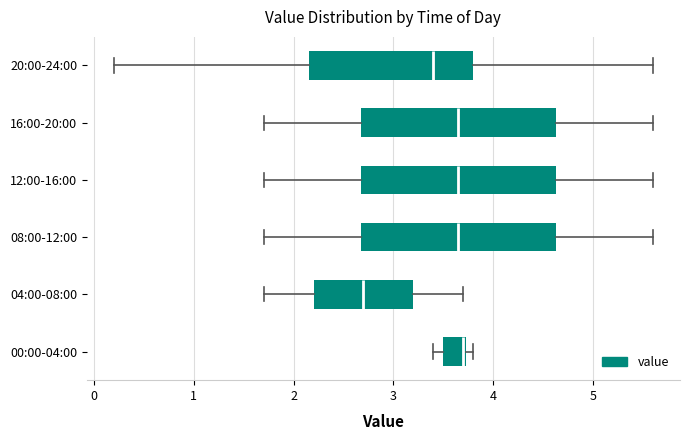

Reading bottom to top, transcribe this box plot: for each box, give where its median line is, the range the box spans, and where its two whiskers end, as read against the x-axis. The values are not printed on the chart, so give them approximately, as read against the axis.

00:00-04:00: median 3.7, box 3.5 to 3.7, whiskers 3.4 to 3.8
04:00-08:00: median 2.7, box 2.2 to 3.2, whiskers 1.7 to 3.7
08:00-12:00: median 3.7, box 2.7 to 4.6, whiskers 1.7 to 5.6
12:00-16:00: median 3.7, box 2.7 to 4.6, whiskers 1.7 to 5.6
16:00-20:00: median 3.7, box 2.7 to 4.6, whiskers 1.7 to 5.6
20:00-24:00: median 3.4, box 2.2 to 3.8, whiskers 0.2 to 5.6